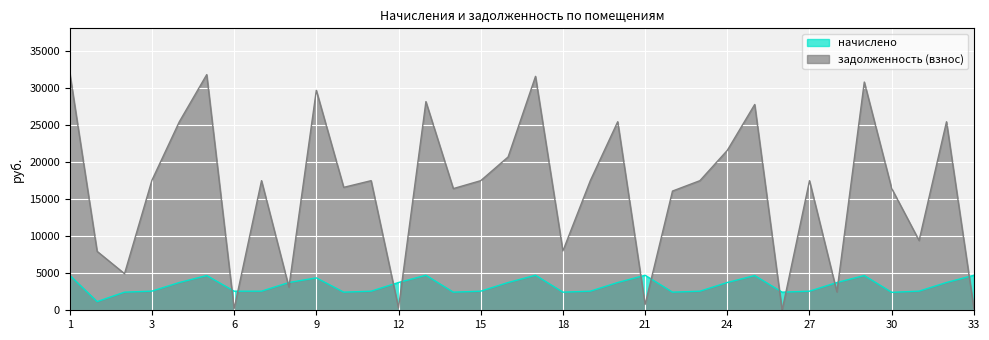

Reading right to left, extract all data points from this chart.

начислено: 33=4719.0	32=3744.0	31=2581.8	30=2418.0	29=4680.0	28=3744.0	27=2574.0	26=2441.4	25=4680.0	24=3744.0	23=2574.0	22=2441.4	21=4719.0	20=3744.0	19=2574.0	18=2441.4	17=4719.0	16=3744.0	15=2574.0	14=2441.4	13=4719.0	12=3744.0	11=2574.0	10=2441.4	9=4368.0	8=3744.0	7=2574.0	6=2574.0	5=4680.0	4=3744.0	3=2581.8	2=2441.4	1А=1170.0	1=4719.0
задолженность (взнос): 33=257.7	32=25410.2	31=9404.5	30=16410.8	29=30762.8	28=2480.4	27=17469.5	26=0.0	25=27735.8	24=21554.2	23=17469.5	22=16069.6	21=786.5	20=25410.2	19=17469.5	18=7999.3	17=31527.6	16=20666.2	15=17469.5	14=16401.6	13=28122.6	12=312.0	11=17469.5	10=16569.6	9=29645.3	8=3120.0	7=17469.5	6=214.5	5=31762.8	4=25410.2	3=17522.5	2=4931.6	1А=7940.7	1=32027.6